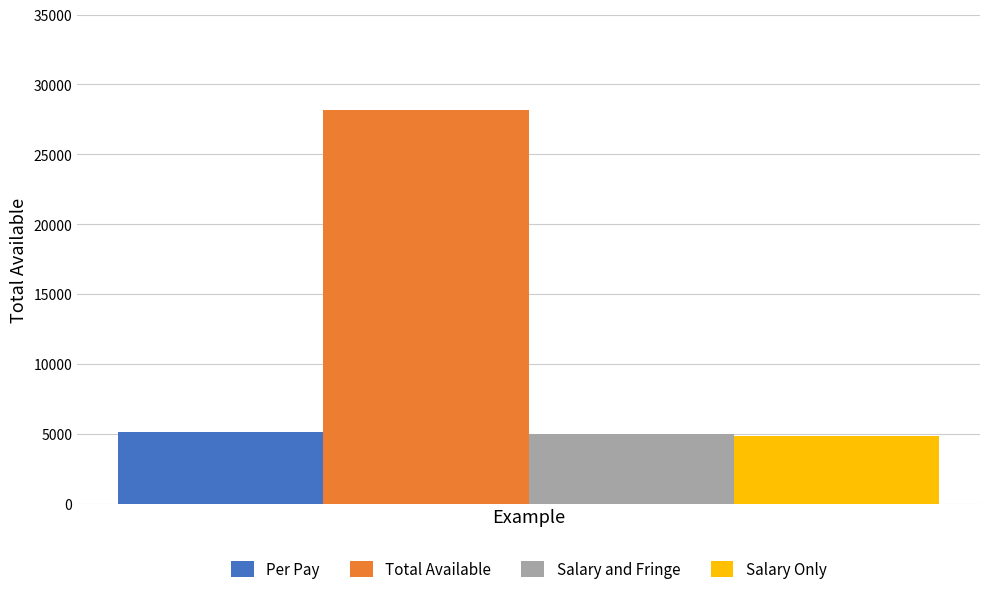

The value of Salary and Fringe at Example is 1435.2. True or false?

False